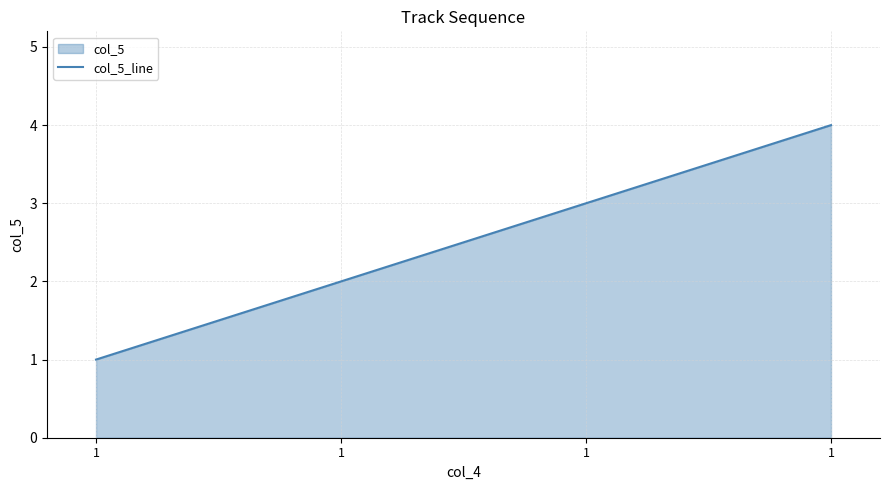

True or false: the data shows 2 at 1.

True